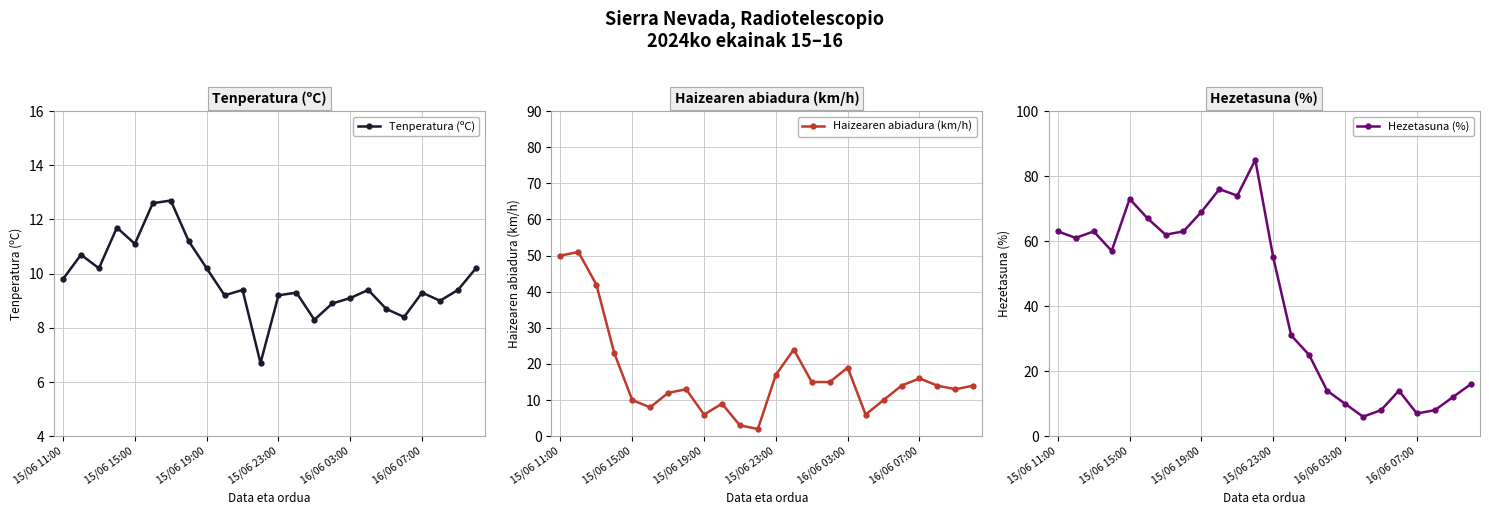

How many interior local valleys does the Tenperatura (ºC) series have?

7